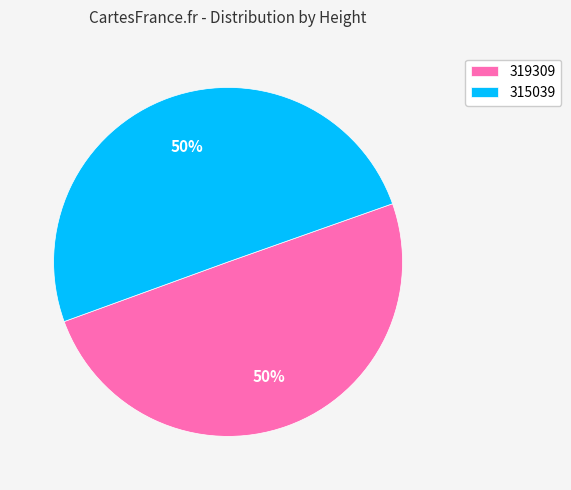

True or false: 315039 accounts for 50% of the total.

True